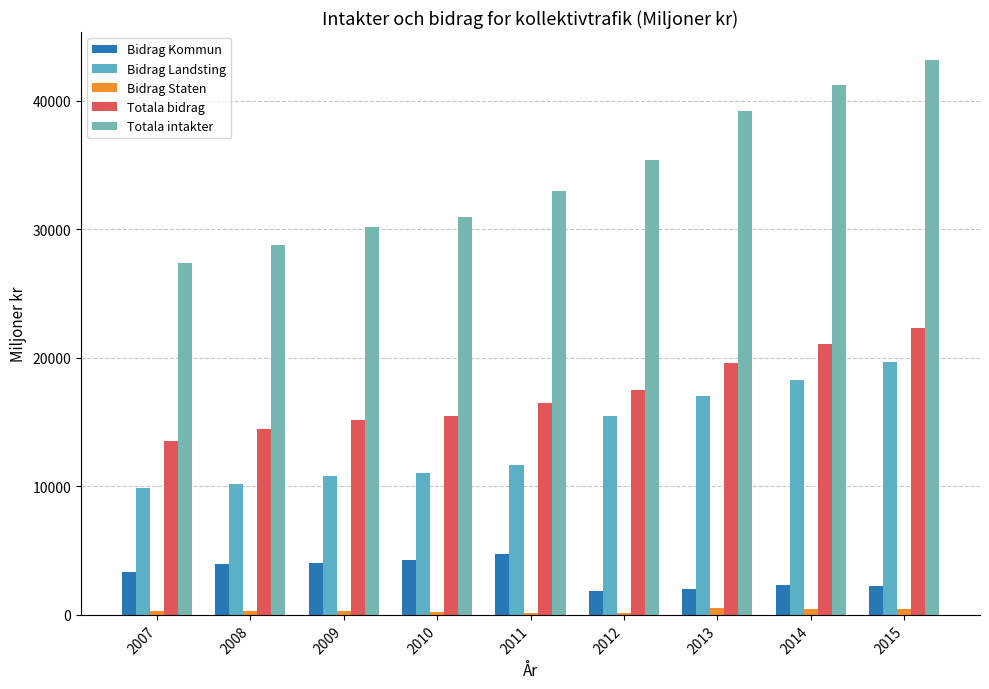

Which series has the largest range (max minus min)?

Totala intakter